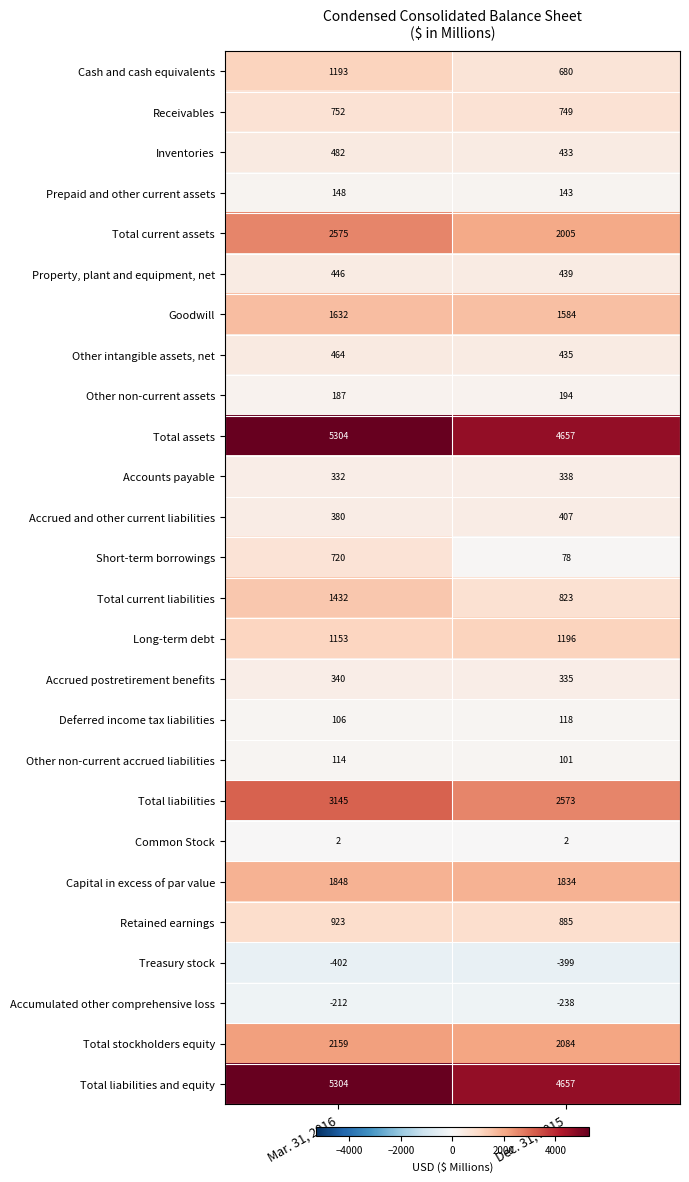

What value does the Short-term borrowings series have at Dec. 31, 2015?

78